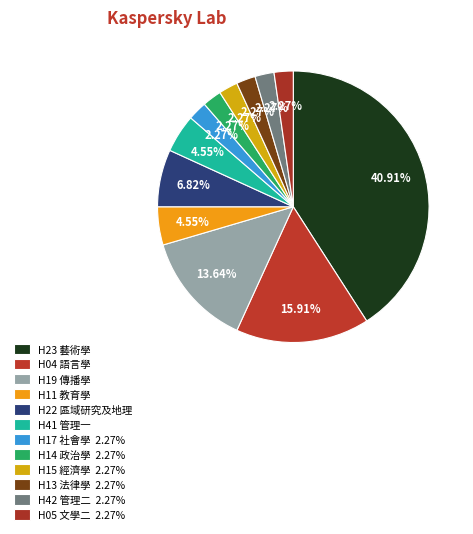

To the nearest percent, what is the difference between the largest and smallest slice percentages?

39%